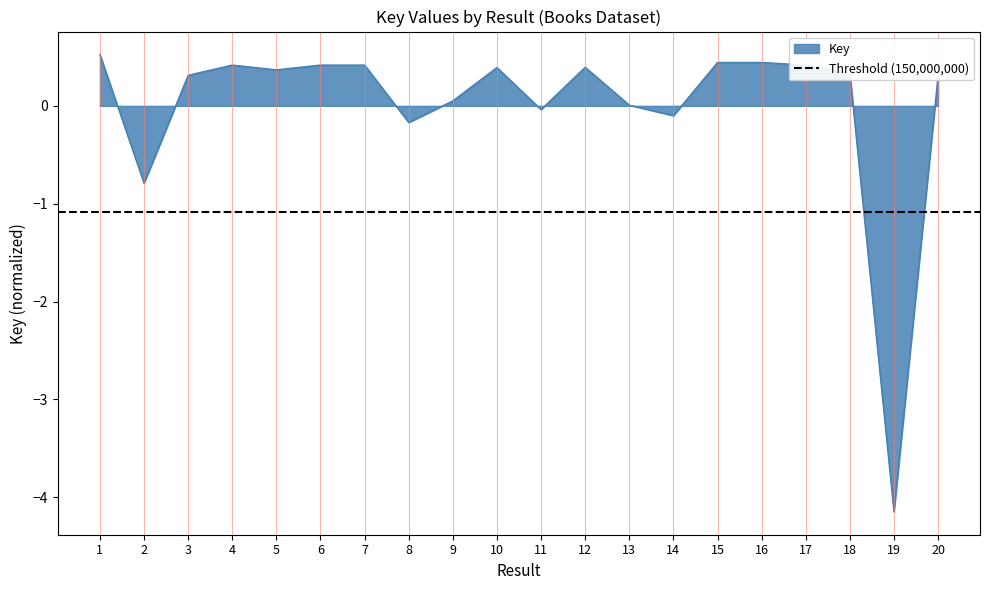

List the labels in order of value, smallest first.

19, 2, 8, 14, 11, 13, 9, 3, 20, 18, 5, 10, 12, 17, 7, 6, 4, 15, 16, 1